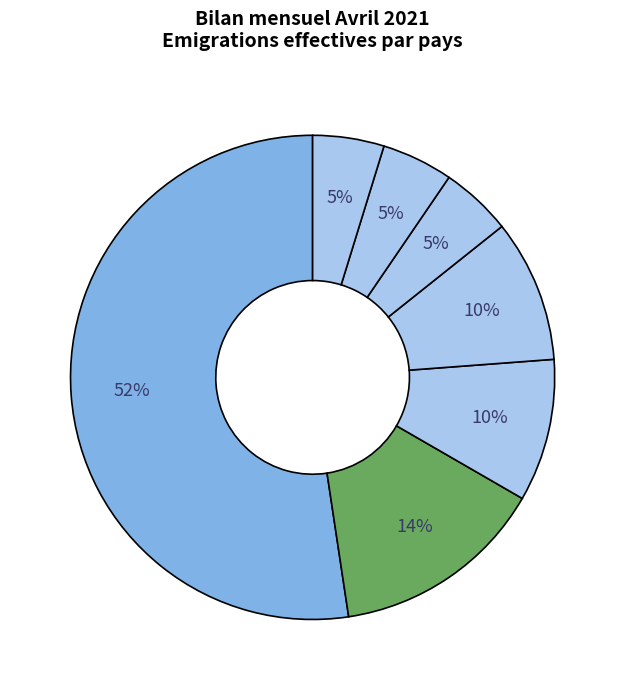

Is there any slice that represents more than half of the pie?

Yes